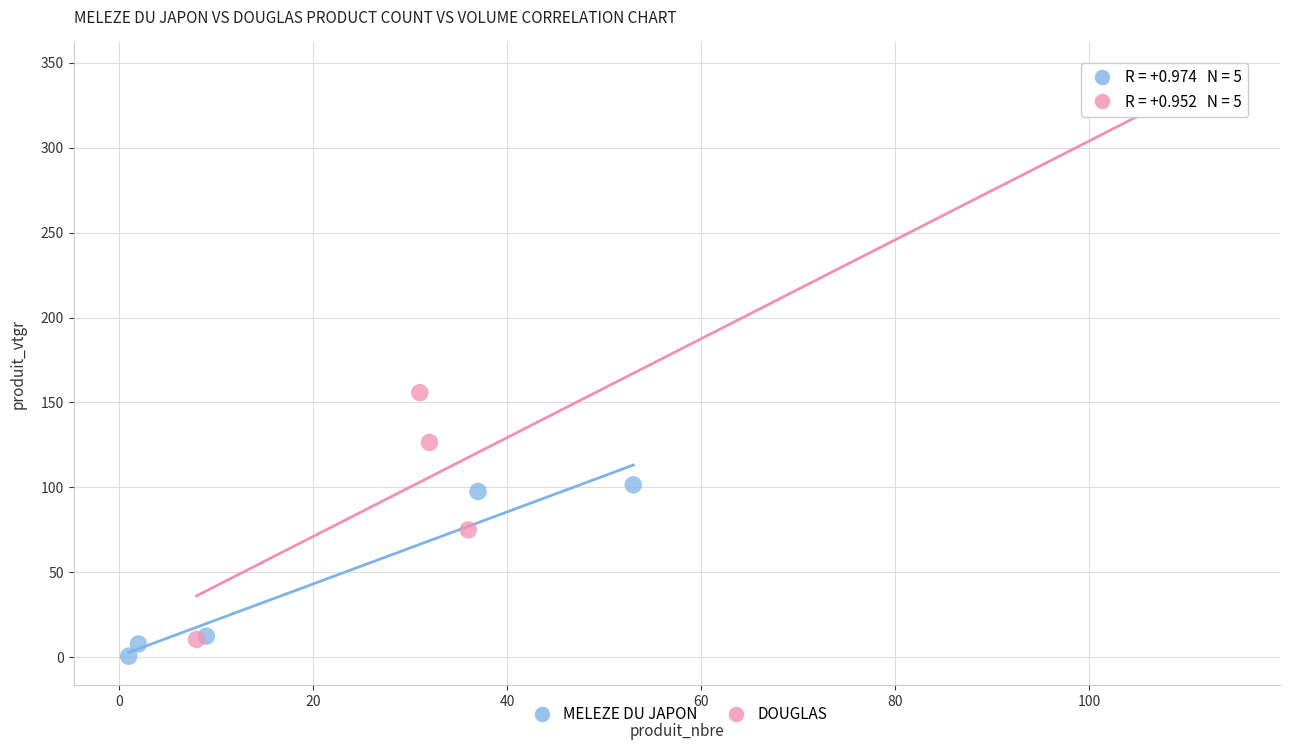

Which series reaches the maximum Y coordinate?

DOUGLAS